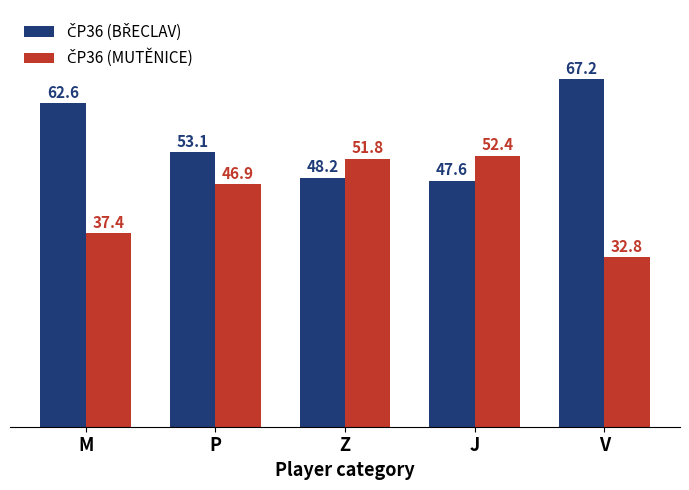

What is the total value across all series at V?

100.0